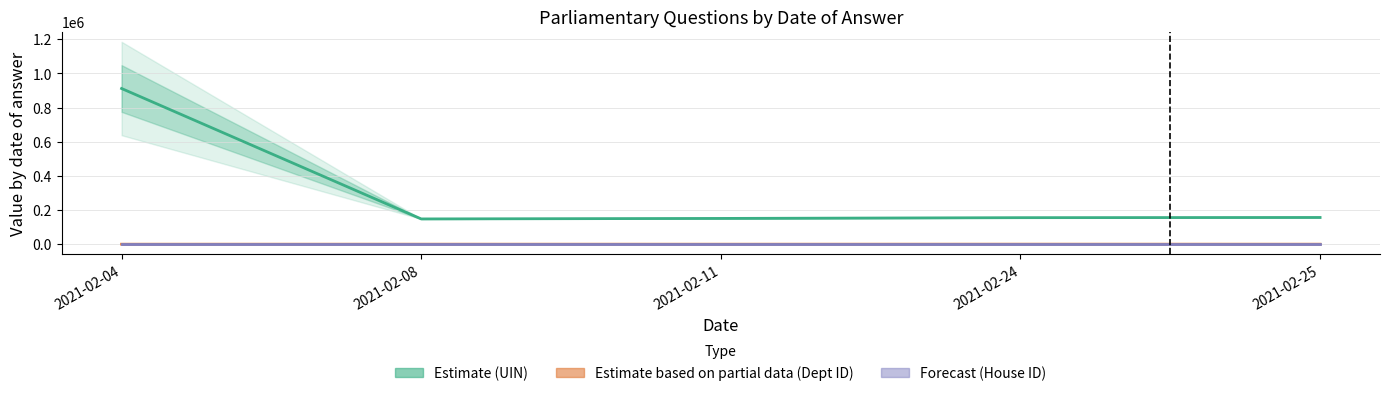

Rank the series at 2021-02-24 from lowest to highest value.

Forecast (House ID), Estimate based on partial data (Dept ID), Estimate (UIN)